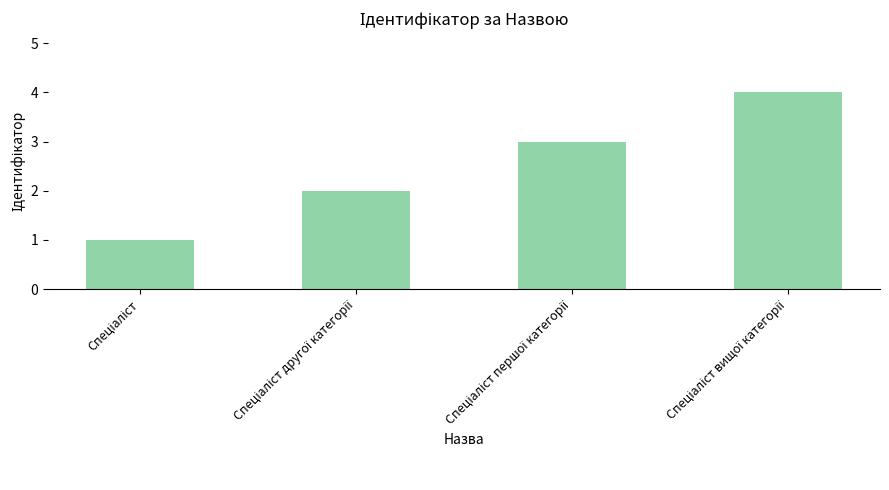

What is the sum of all values?

10